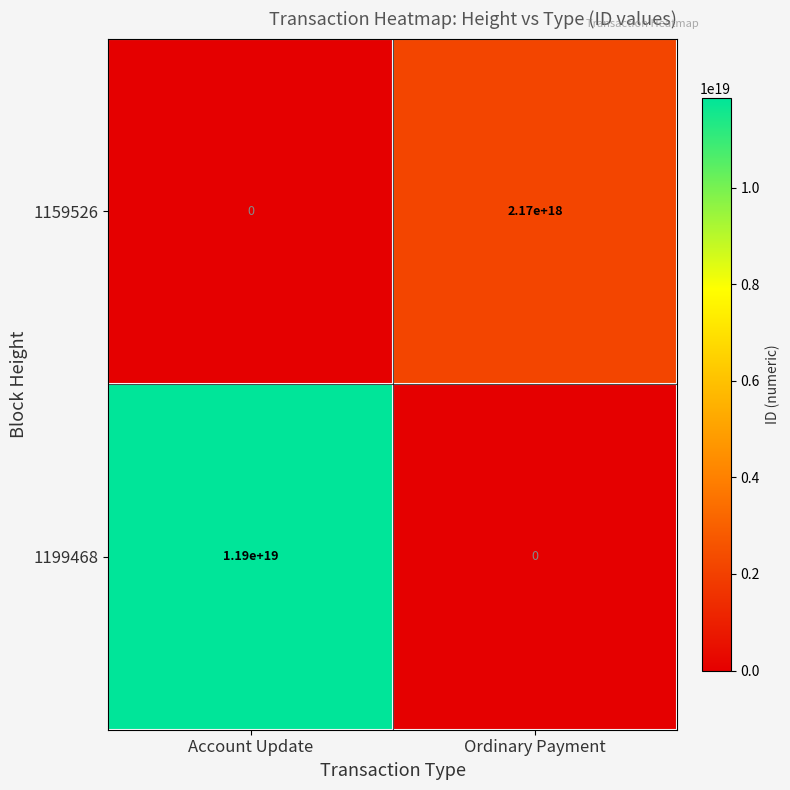

Which series has the widest spread of values?

1199468